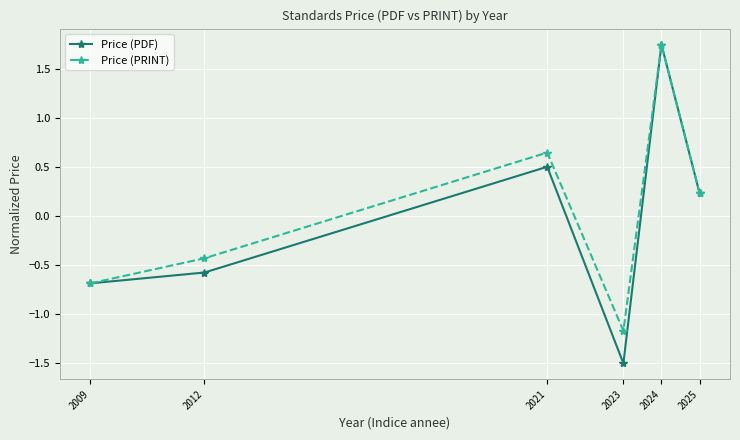

True or false: Price (PDF) has a value of -0.9 at 2012.

False